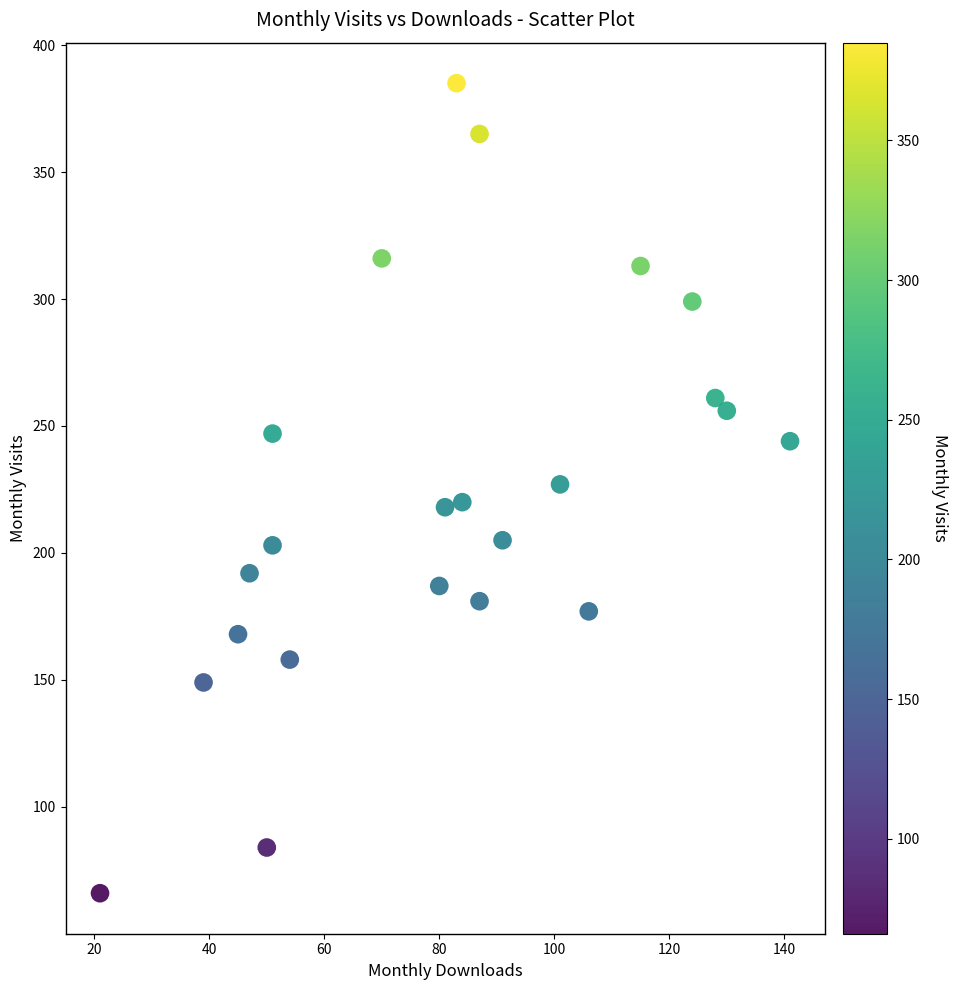

What is the range of Y values (max minus min)?

319